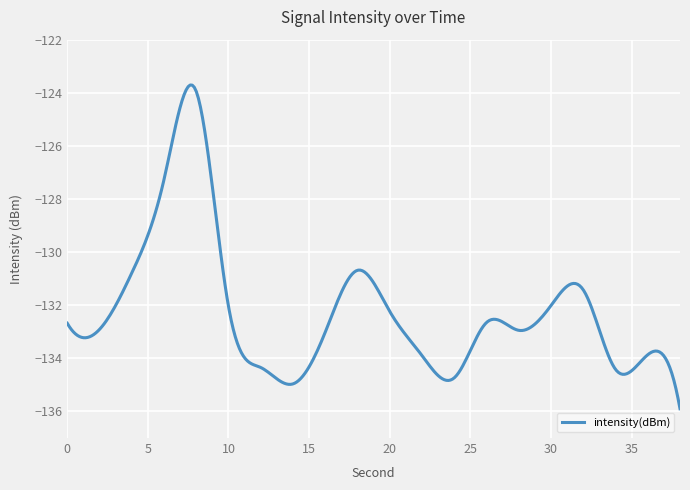

What is the greatest value displayed?

-123.7